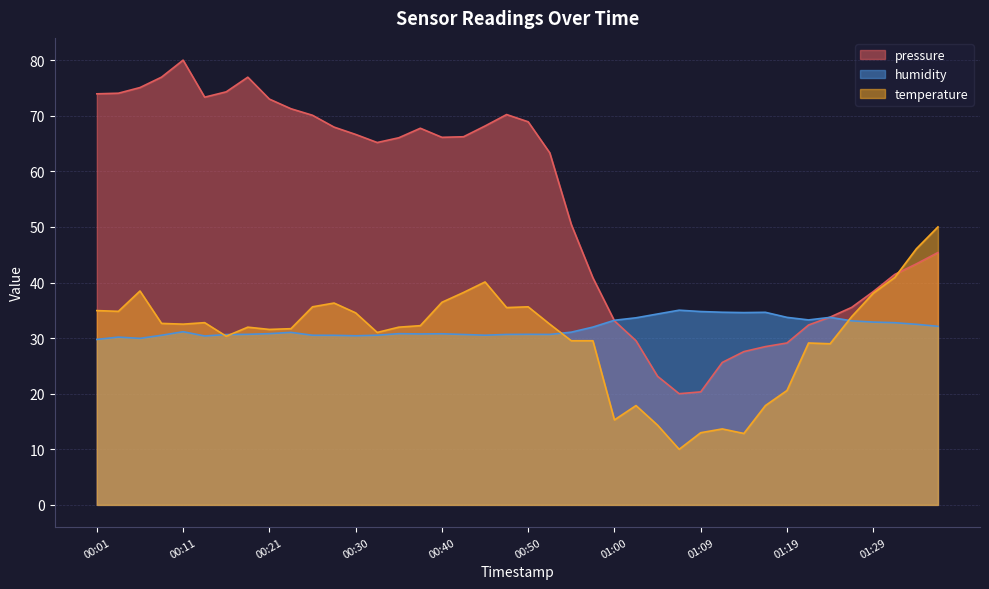

What is the difference between the maximum and second lowest values in the temperature series?

37.2